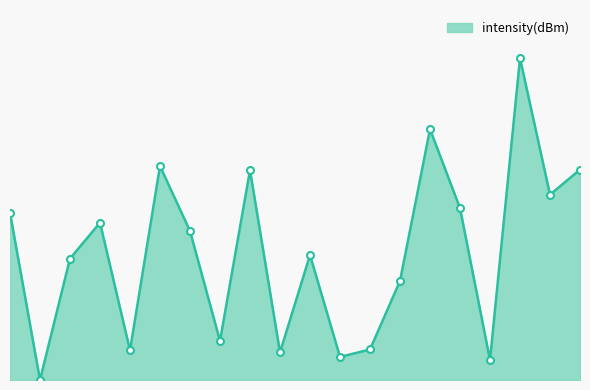

Reading left to right, transcribe all the data shown in this chart.

0=11.7	2=0.0	4=8.5	6=11.0	8=2.1	10=15.0	12=10.4	14=2.7	16=14.7	18=1.9	20=8.7	22=1.6	24=2.1	26=6.9	28=17.6	30=12.0	32=1.4	34=22.5	36=13.0	38=14.7